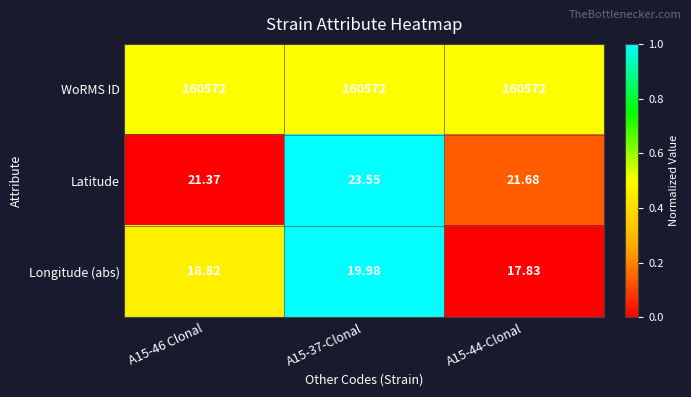

Is the value of Longitude (abs) at A15-37-Clonal greater than the value of WoRMS ID at A15-46 Clonal?

No